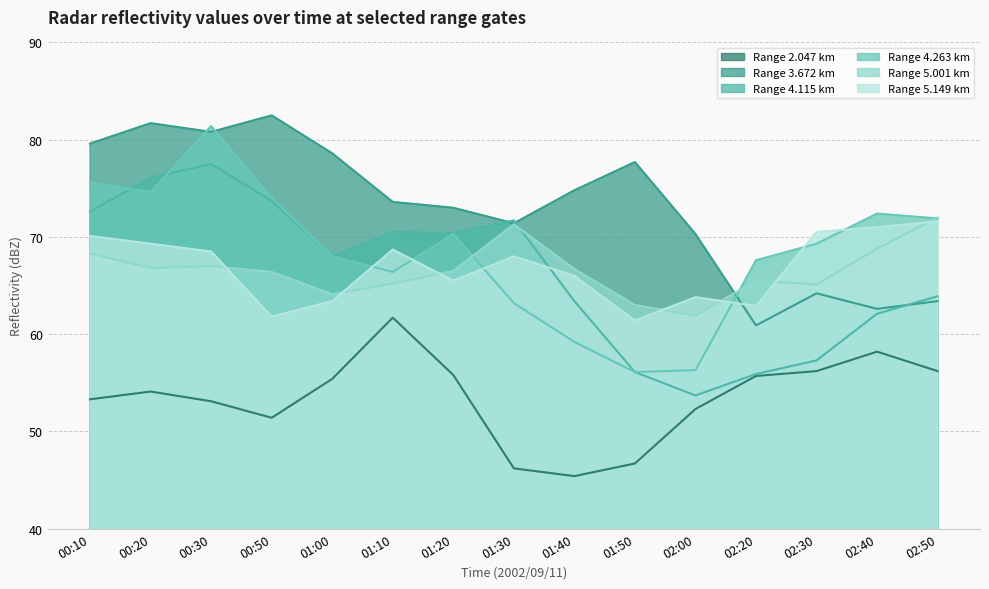

How many times do 3.672 and 4.115 cross each other?

3